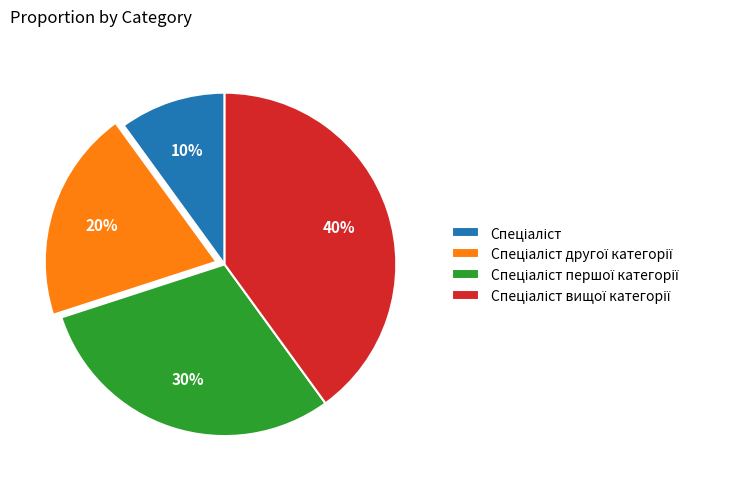

How many slices are in this pie chart?

4